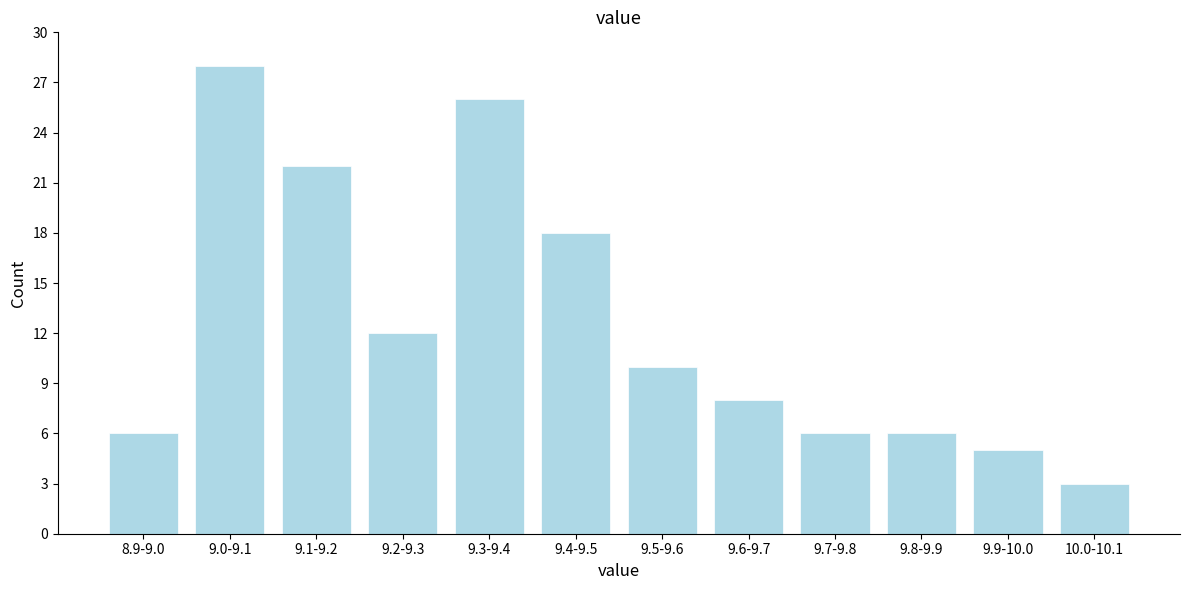

Reading left to right, extract all data points from this chart.

6	28	22	12	26	18	10	8	6	6	5	3